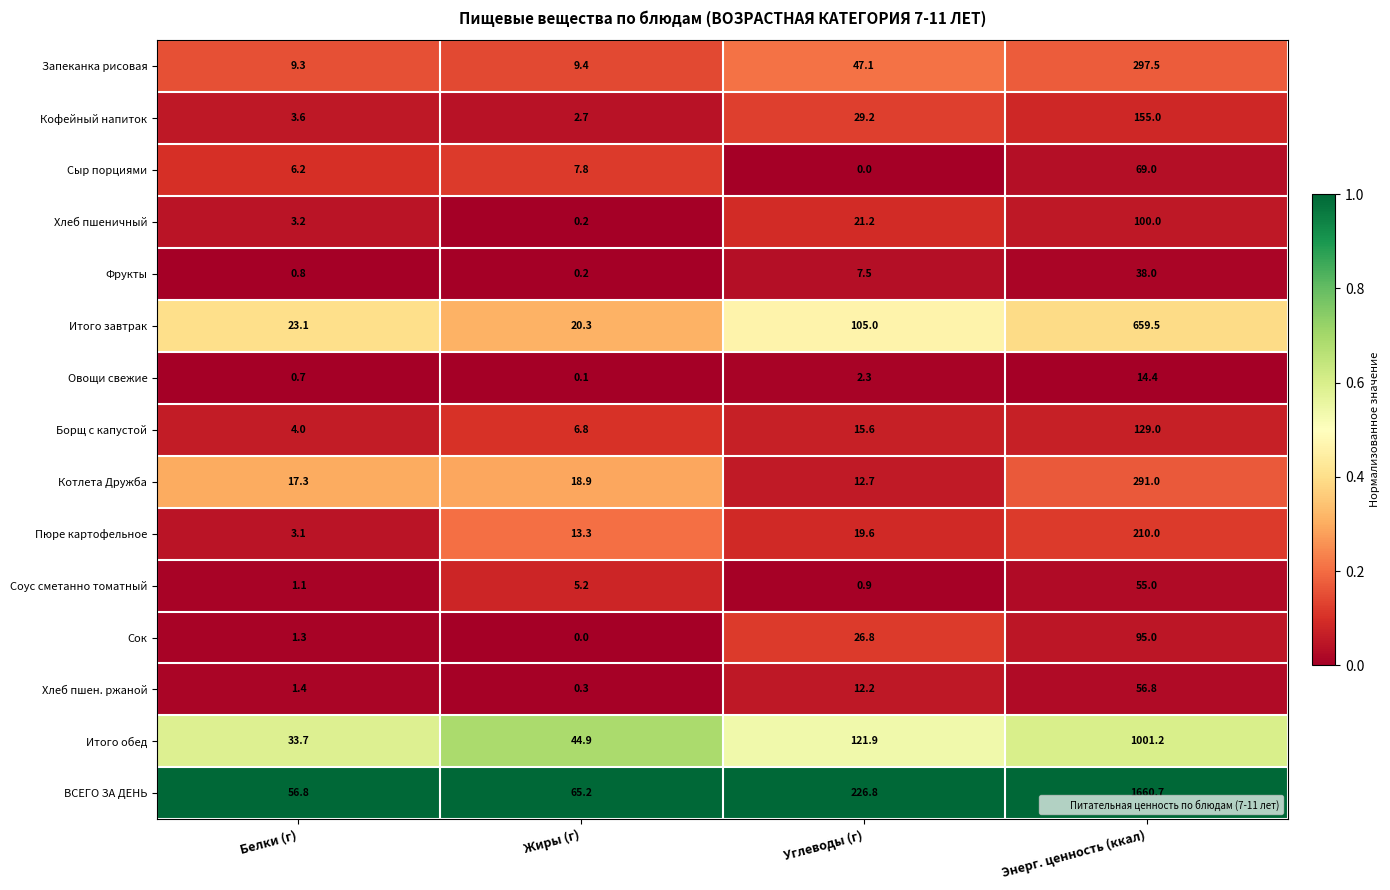

What is the difference between the maximum and minimum values in the Сок series?

95.0